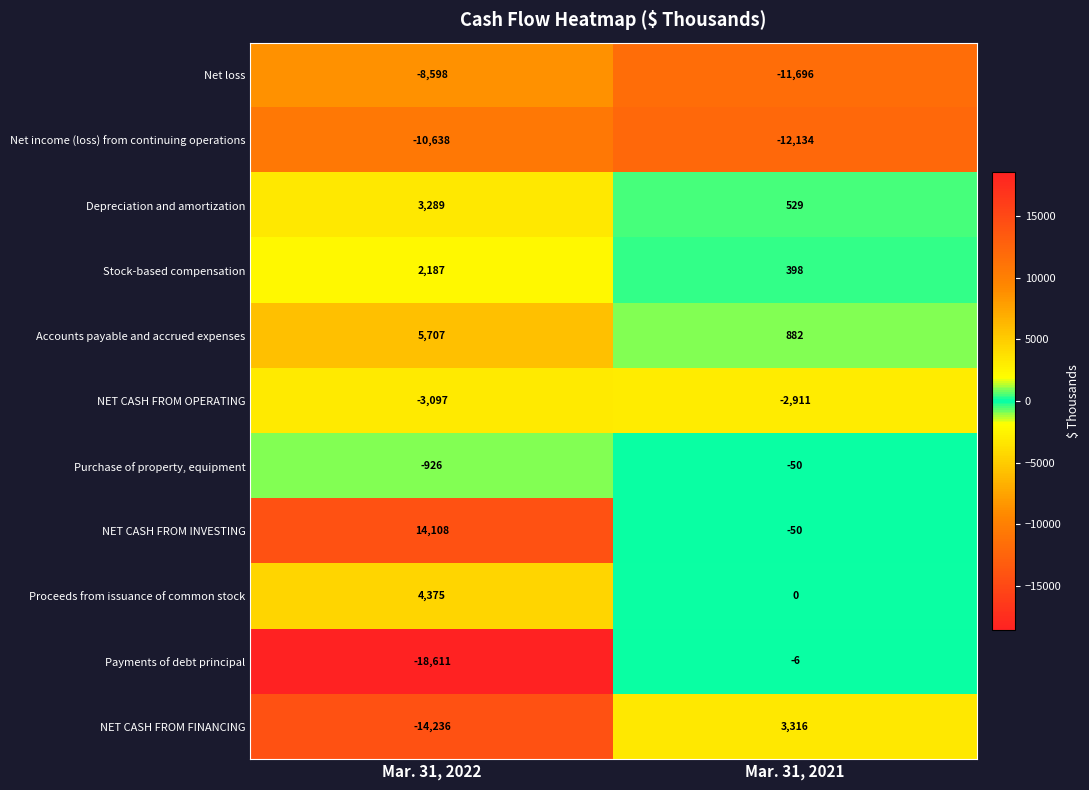

Which label corresponds to the smallest value in the chart?

Mar. 31, 2022